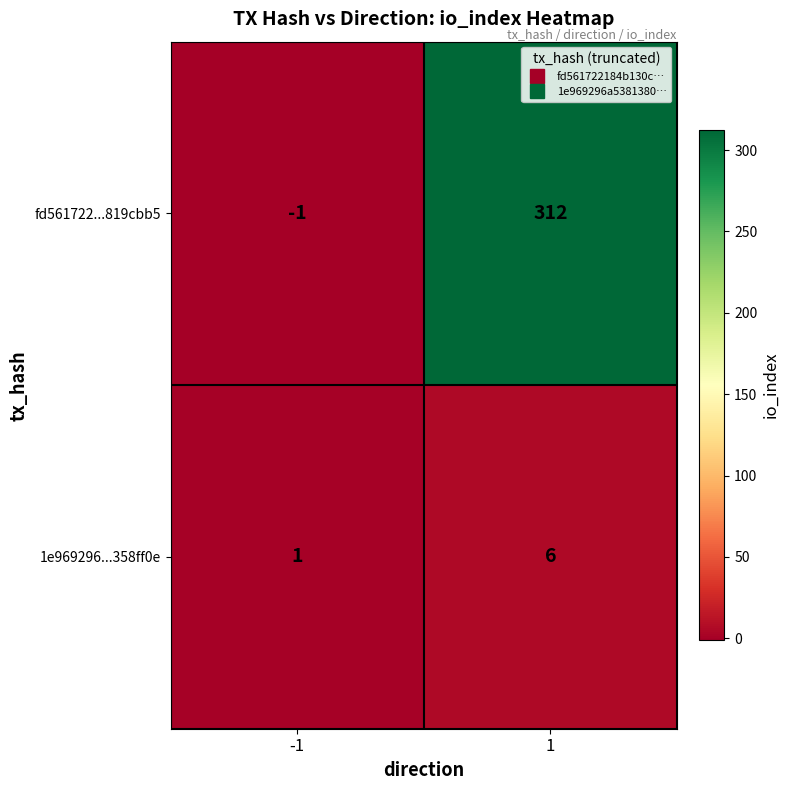

Reading left to right, extract all data points from this chart.

fd561722...819cbb5: -1=-1	1=312
1e969296...358ff0e: -1=1	1=6